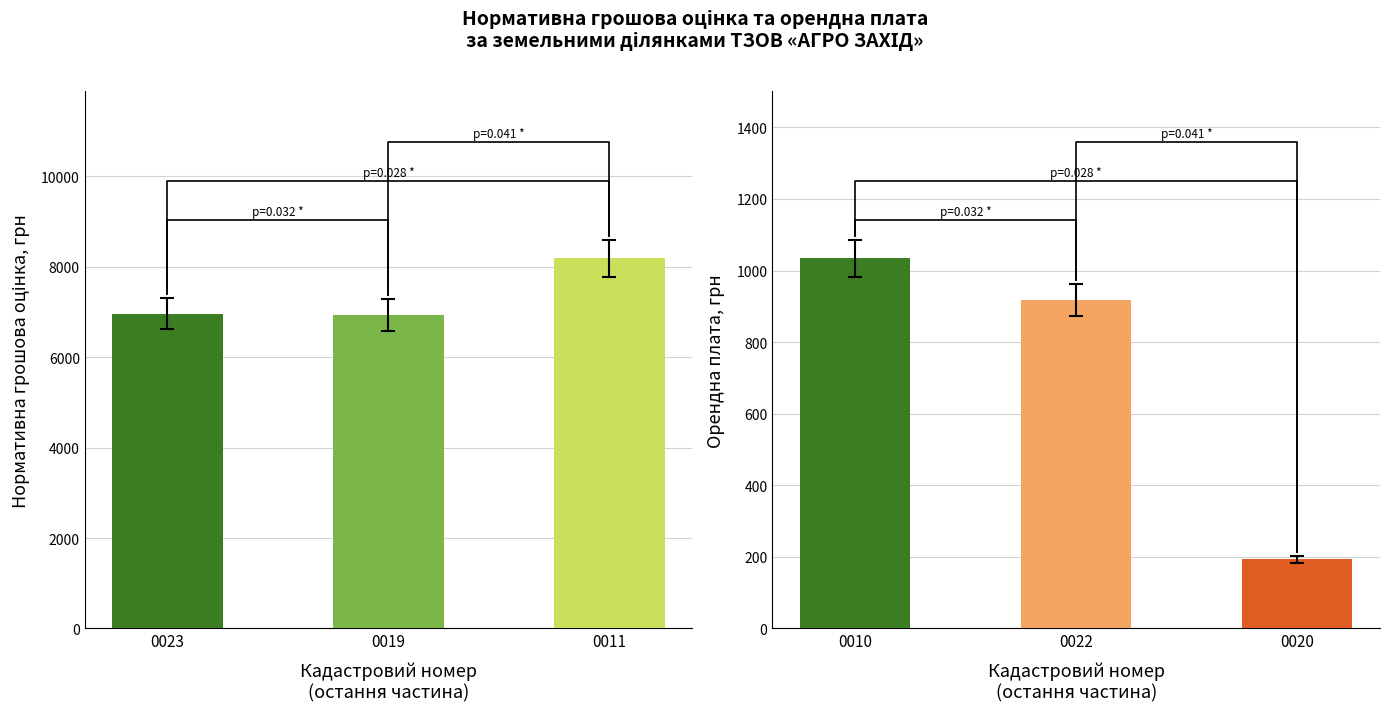

What is the maximum value shown in the chart?

8190.9